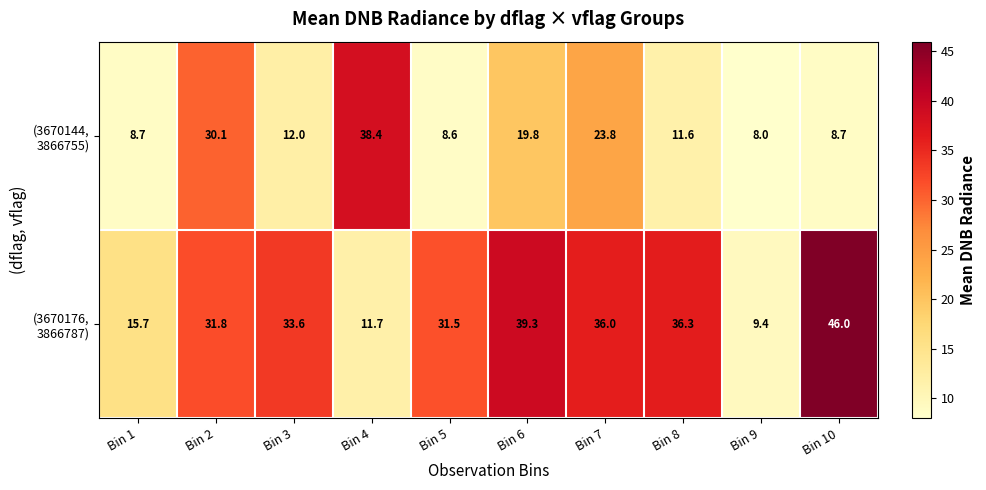

What is the difference between the highest and lowest values at Bin 7?

12.2